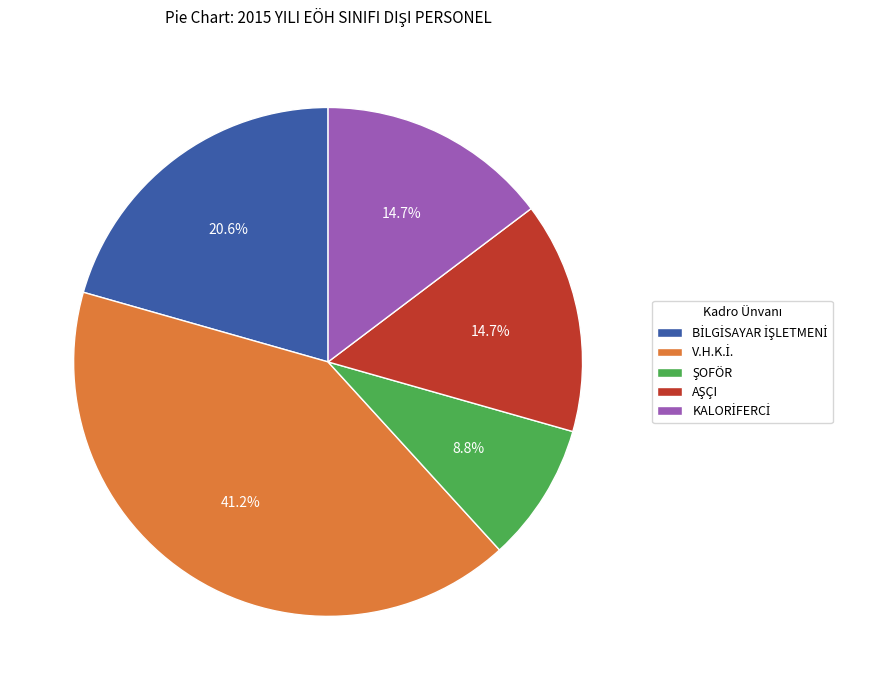

Is there a majority slice in this chart?

No